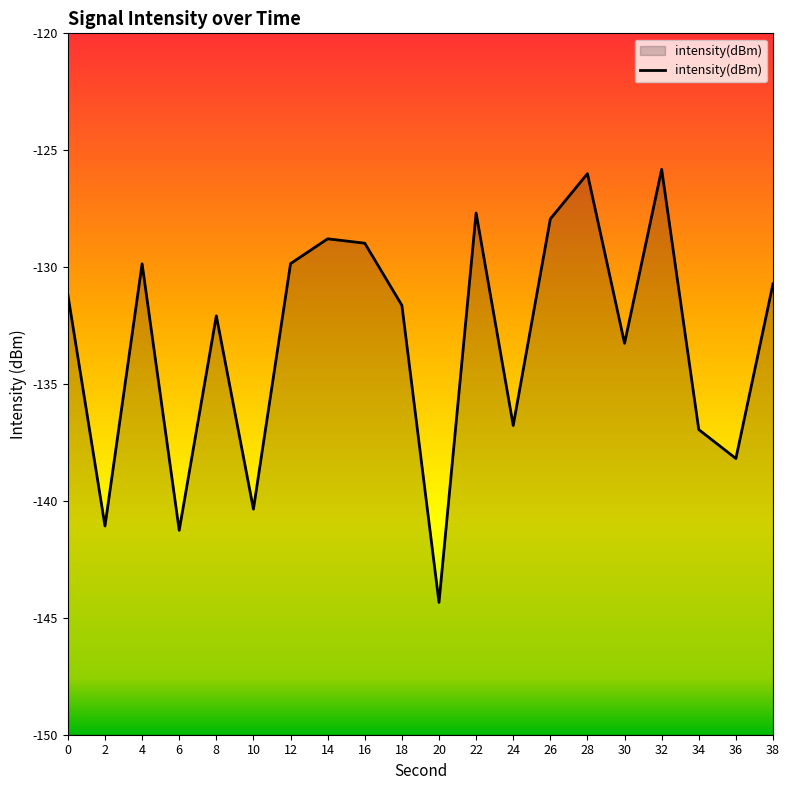

List the labels in order of value, largest first.

32, 28, 22, 26, 14, 16, 12, 4, 38, 0, 18, 8, 30, 24, 34, 36, 10, 2, 6, 20